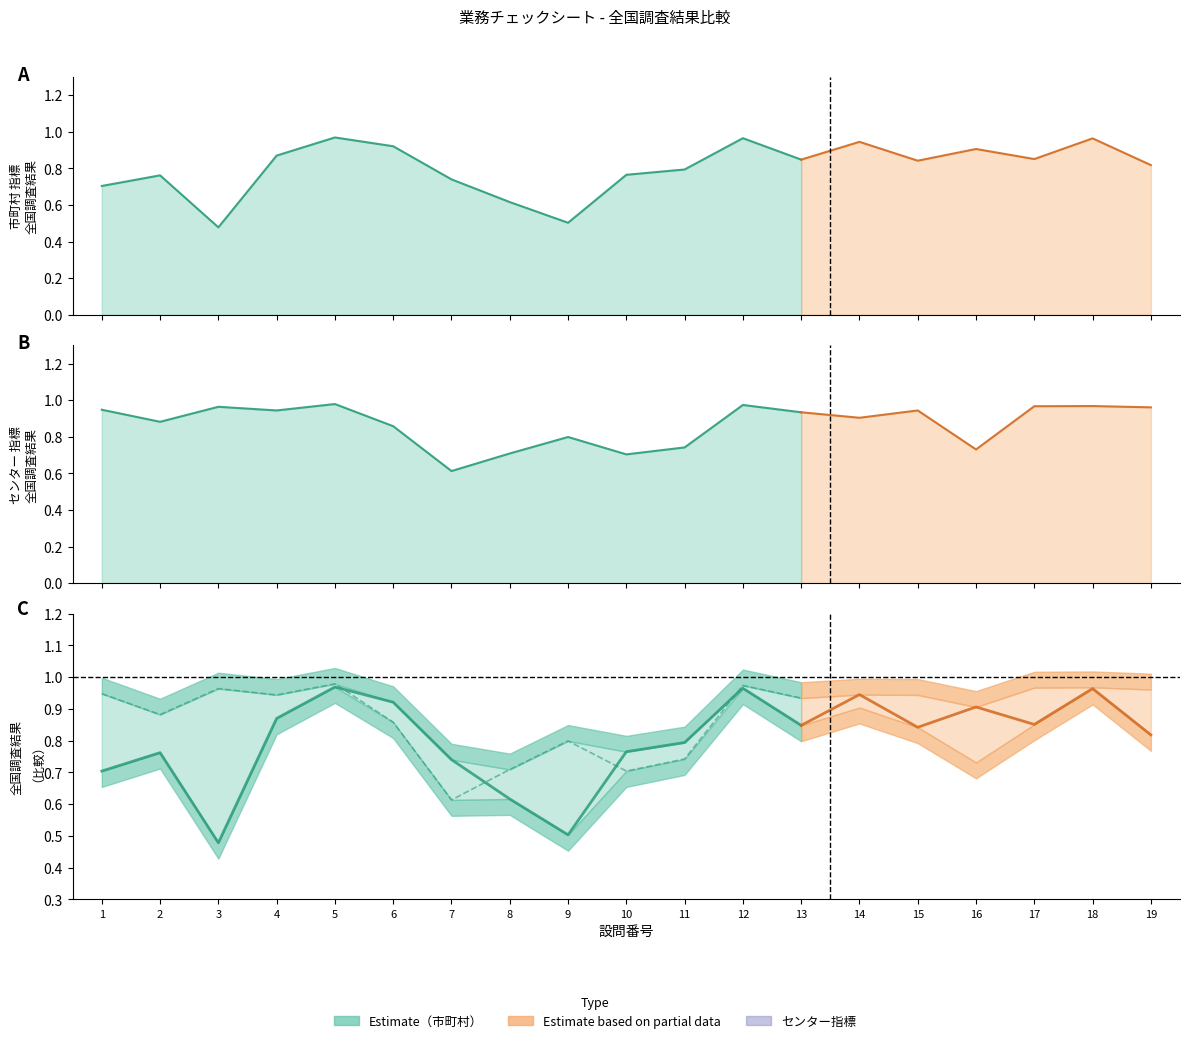

How many categories are shown in the chart?

19